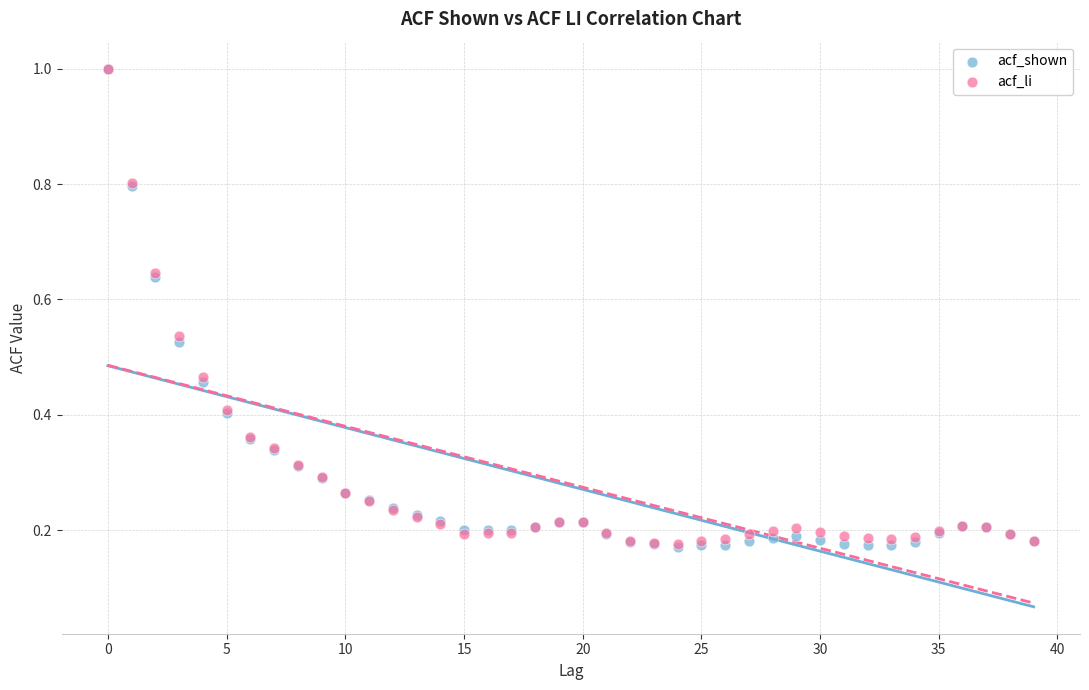

Which series has the largest Y range (max minus min)?

acf_shown